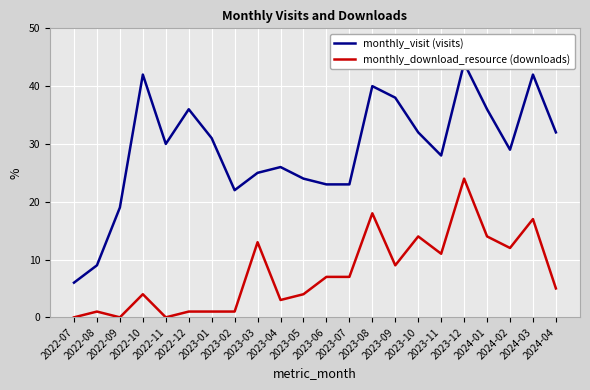

The value of monthly_download_resource (downloads) at 2023-08 is 18. True or false?

True